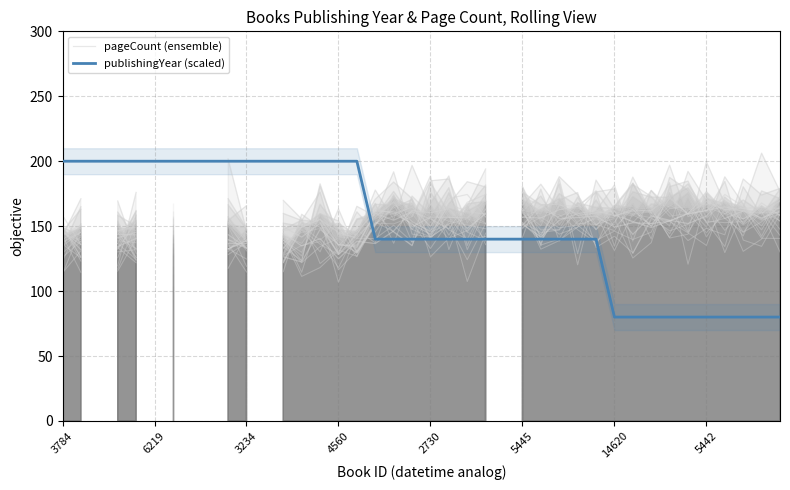

Is it true that publishingYear (scaled) equals 140 at 5445?

True